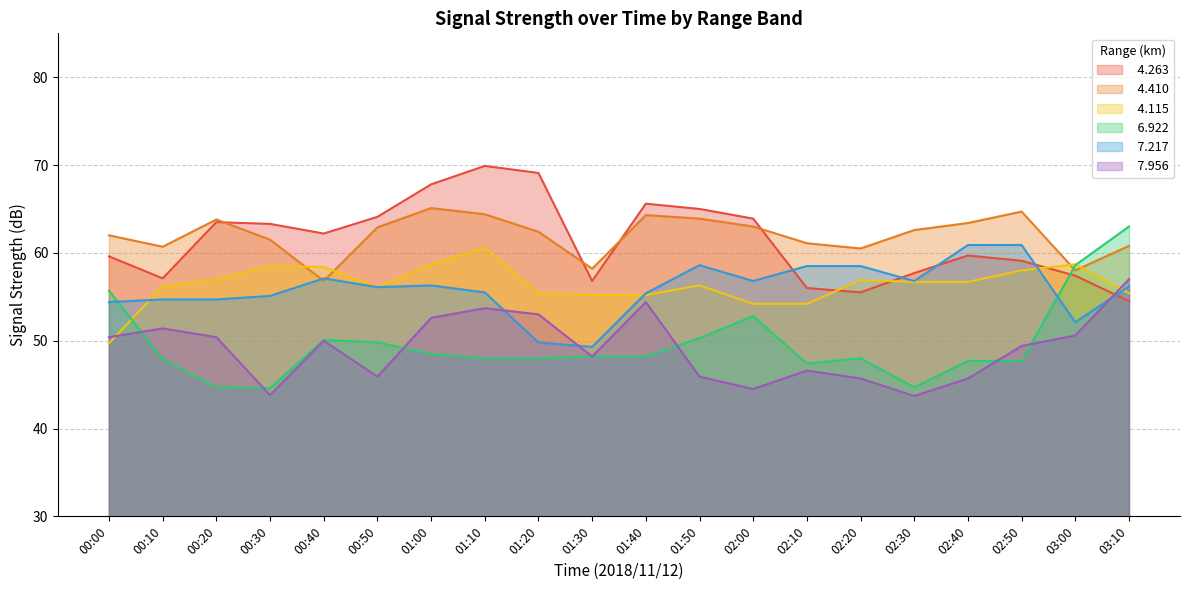

What is the total value across all series at 00:30?

326.8